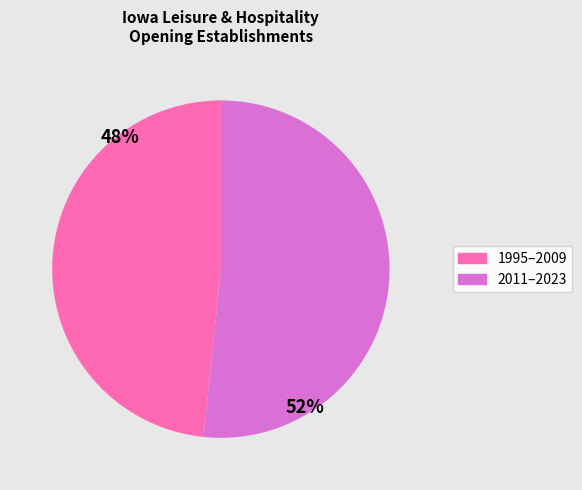

To the nearest percent, what is the average slice percentage?

50%